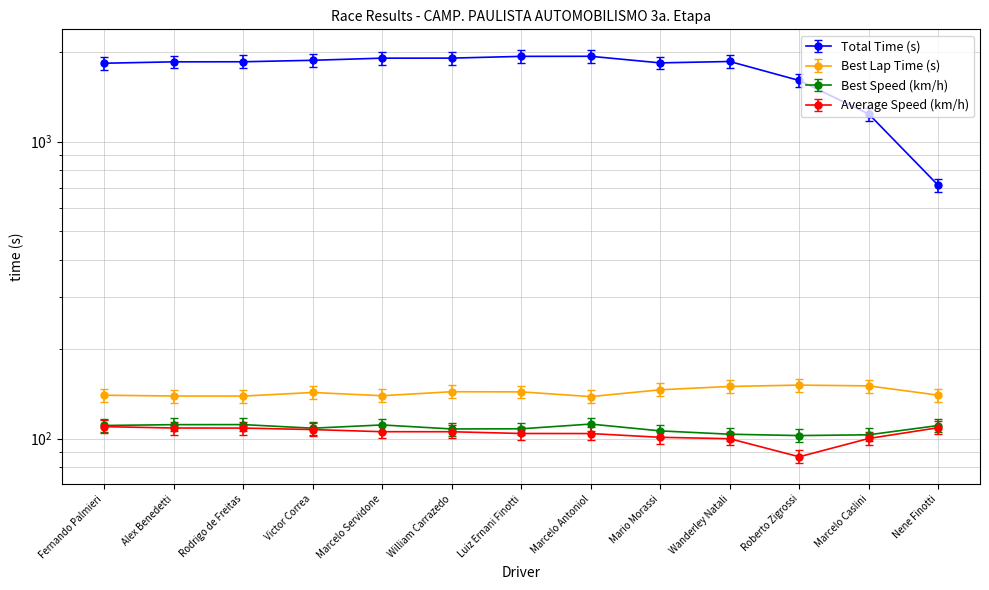

Is it true that Average Speed (km/h) equals 101.1 at Mario Morassi?

True